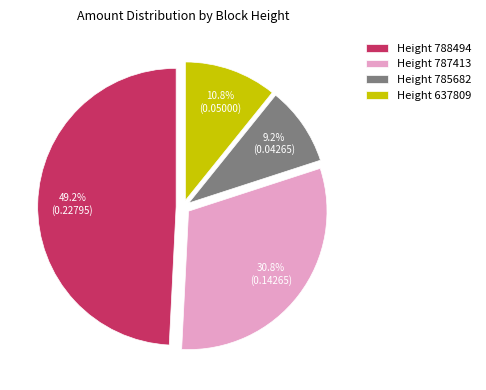

Is there a majority slice in this chart?

No